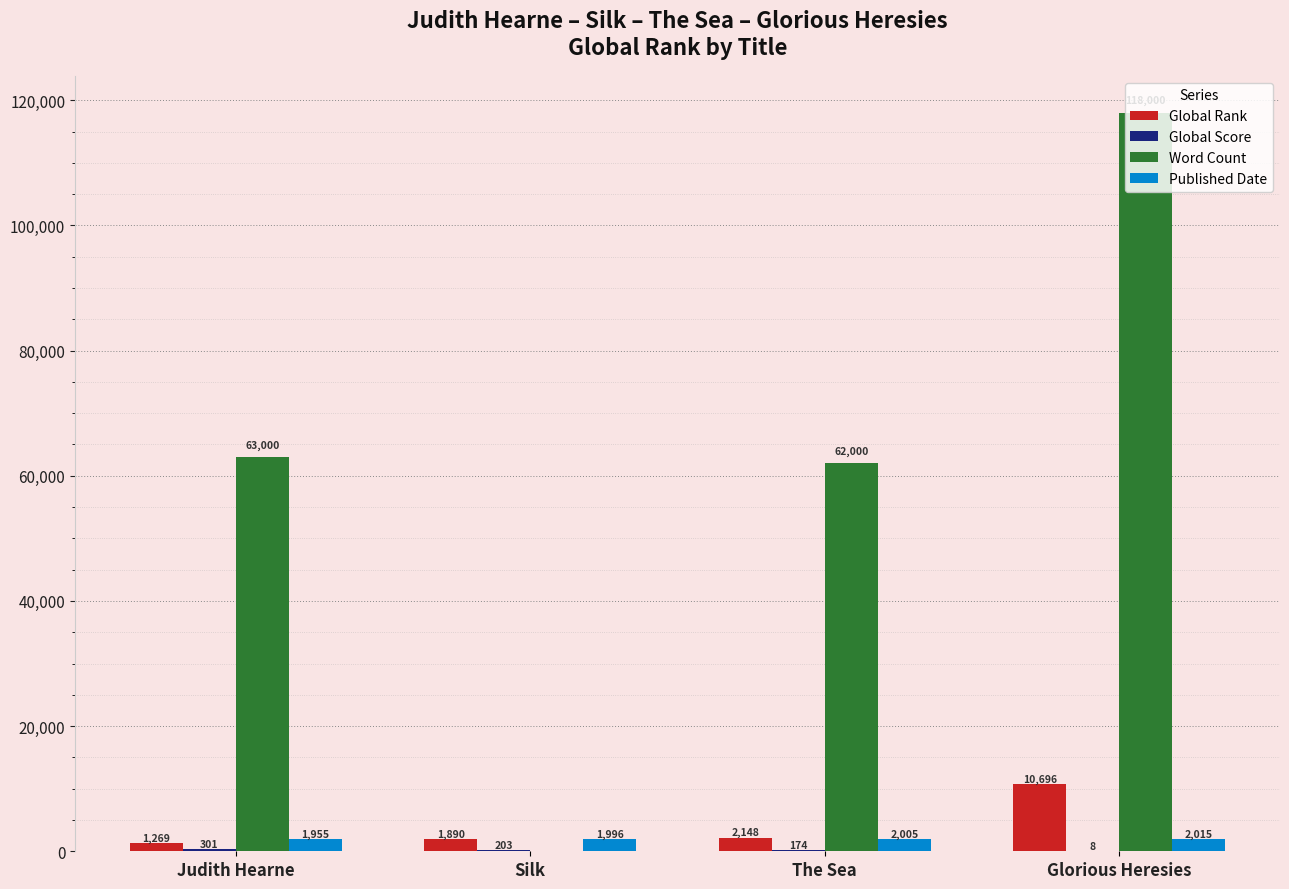

Which category has the highest value in the Global Rank series?

Glorious Heresies